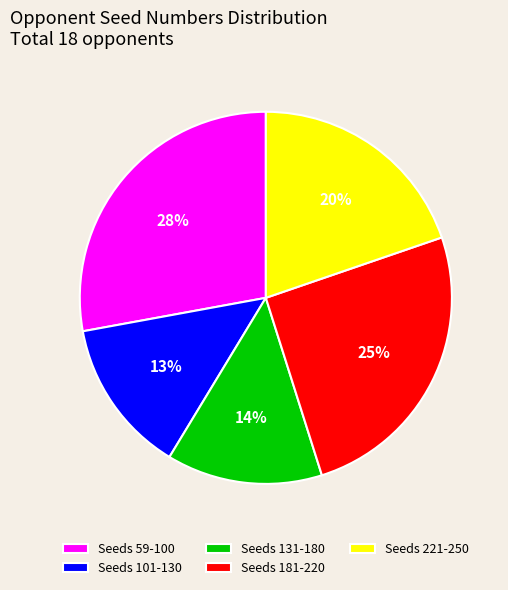

How many slices are in this pie chart?

5